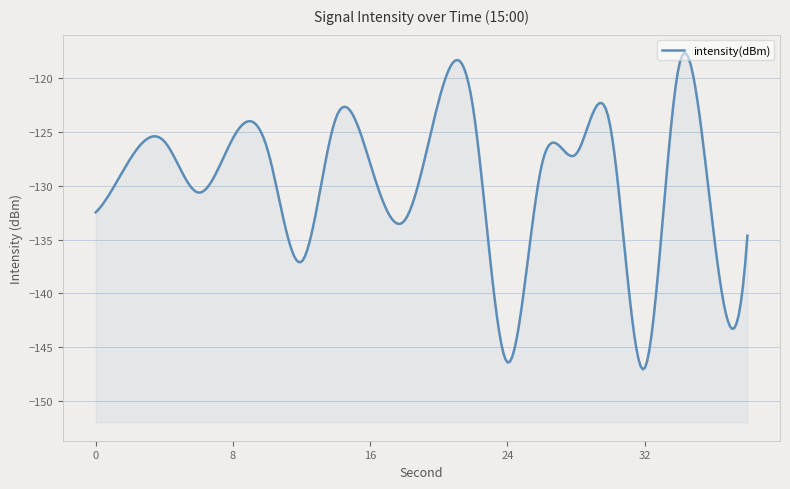

Where is the first local maximum?

4